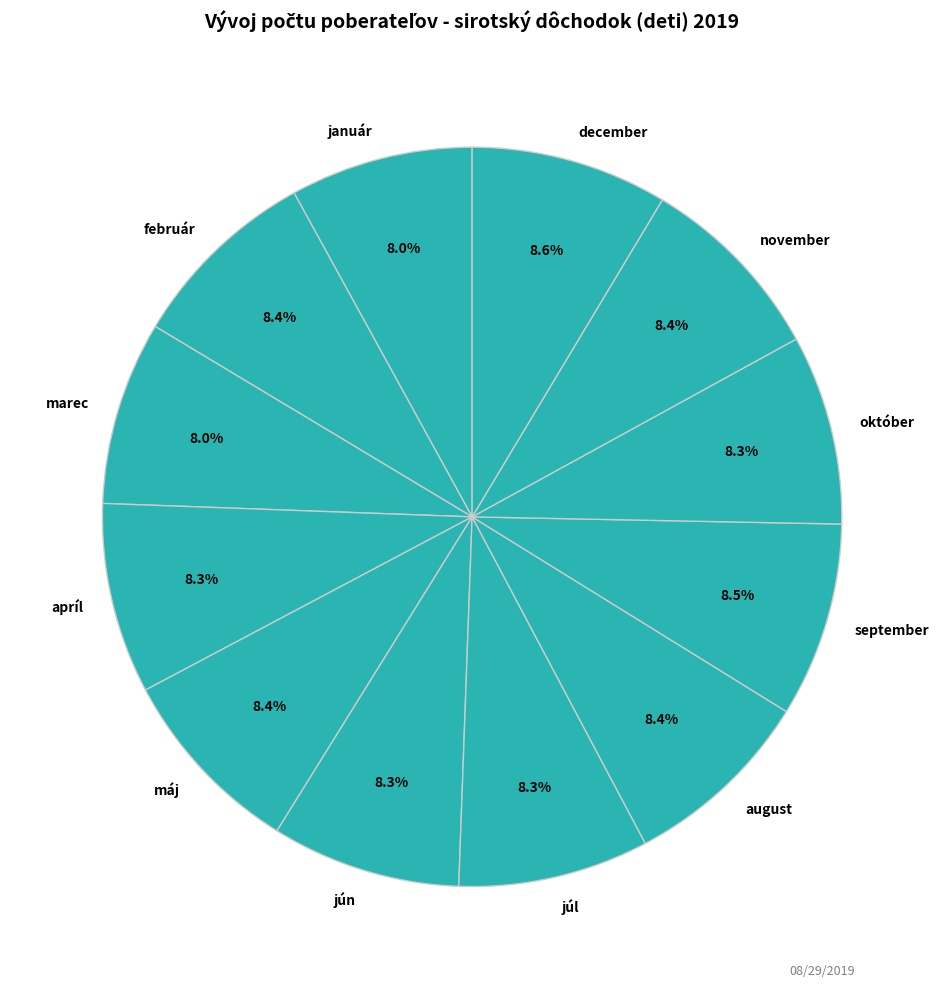

Is január the majority of the pie?

No